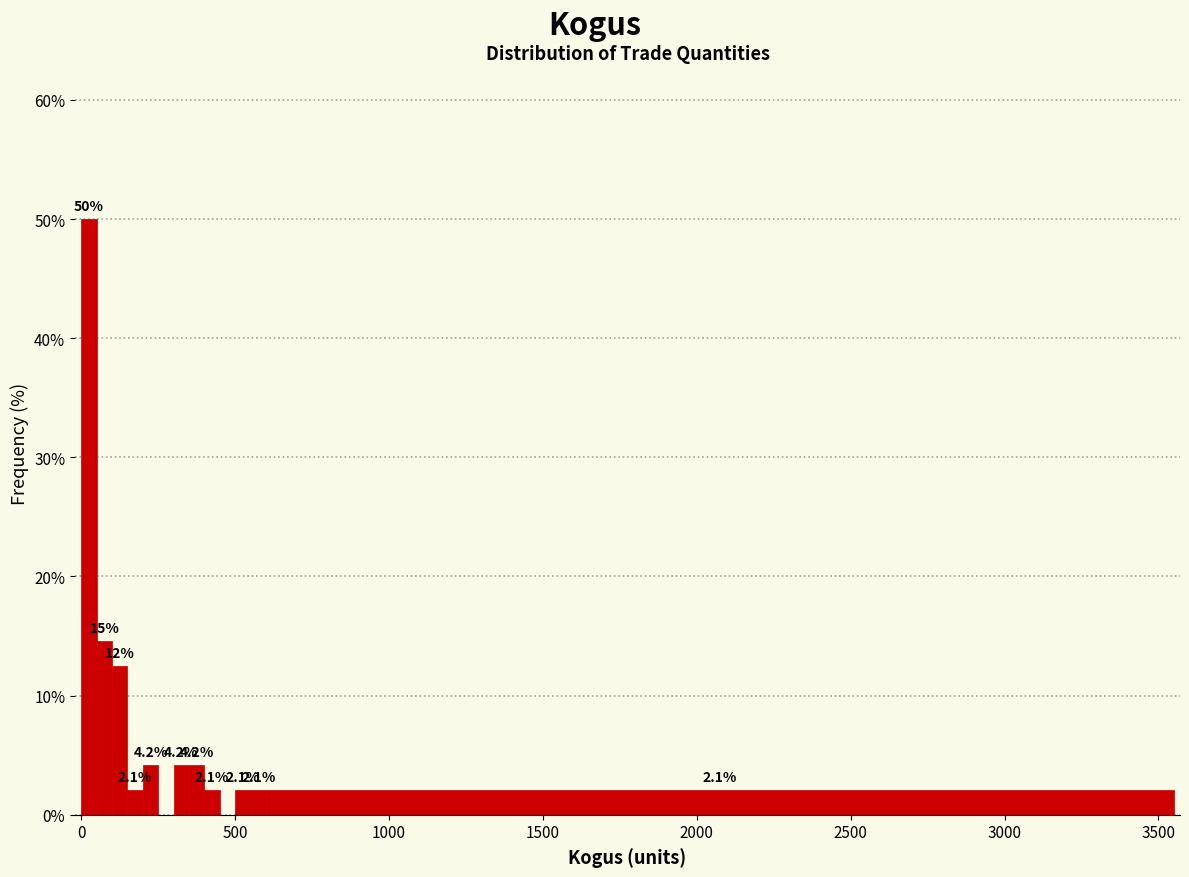

Read against the x-axis, roughly where is the centre of the tallest bar?

50